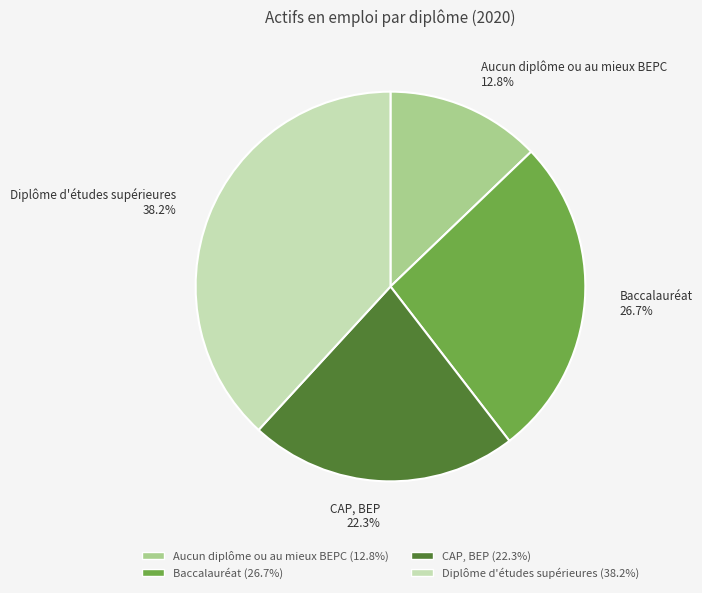

Between Diplôme d'études supérieures and Baccalauréat, which is larger?

Diplôme d'études supérieures